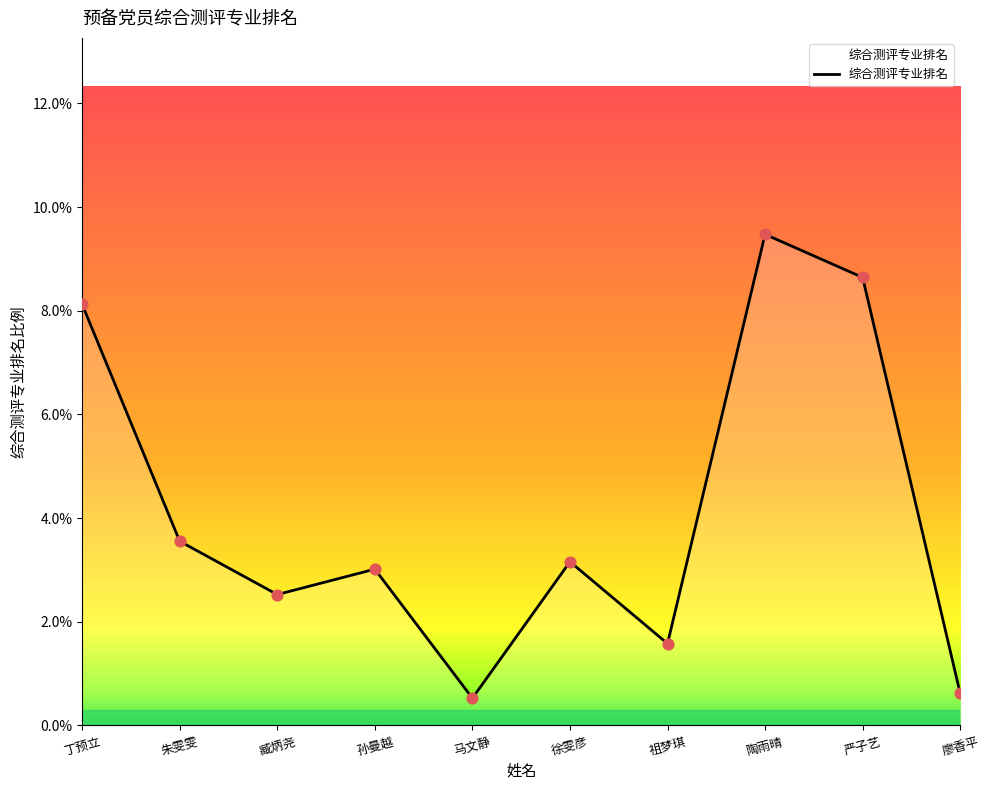

Between 祖梦琪 and 臧炳尧, which is larger?

臧炳尧